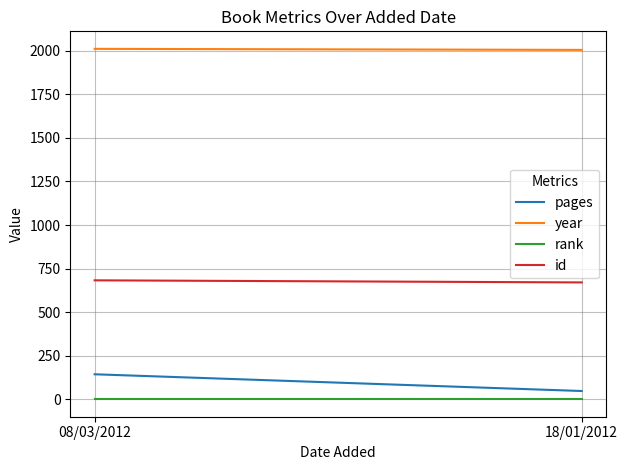

The value of pages at 18/01/2012 is 33. True or false?

False